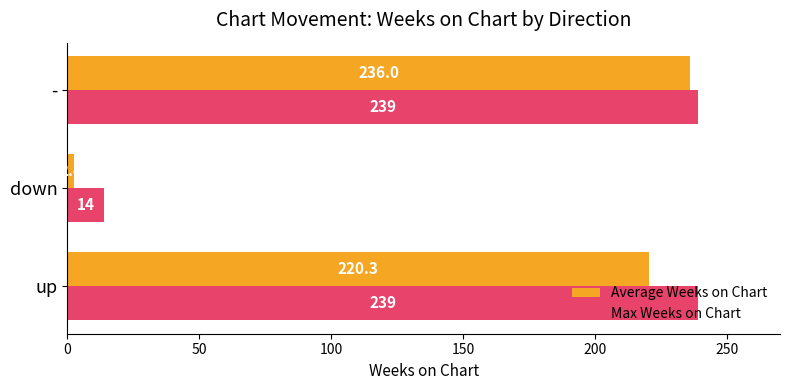

Which series has the largest total across all categories?

Max Weeks on Chart